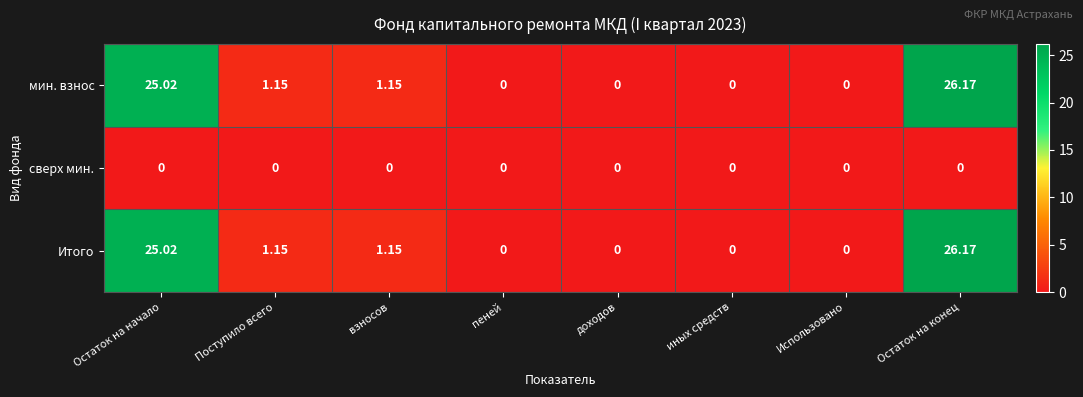

How many series are shown in this chart?

3